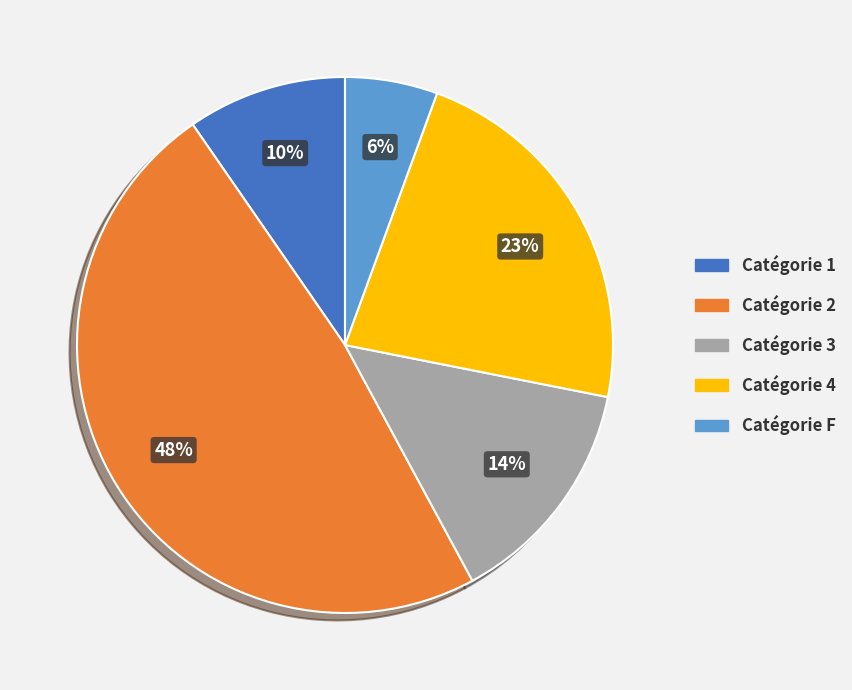

To the nearest percent, what is the average slice percentage?

20%